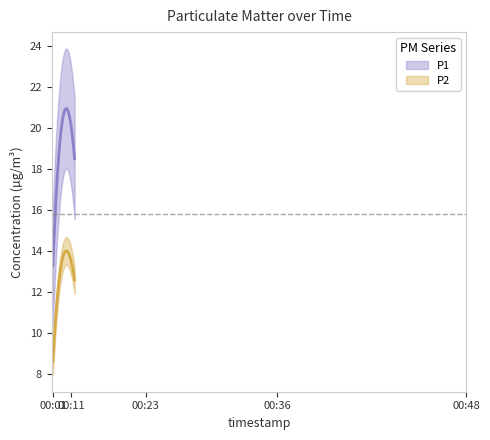

At 00:28, list the series in order from smallest to largest.

P2, P1